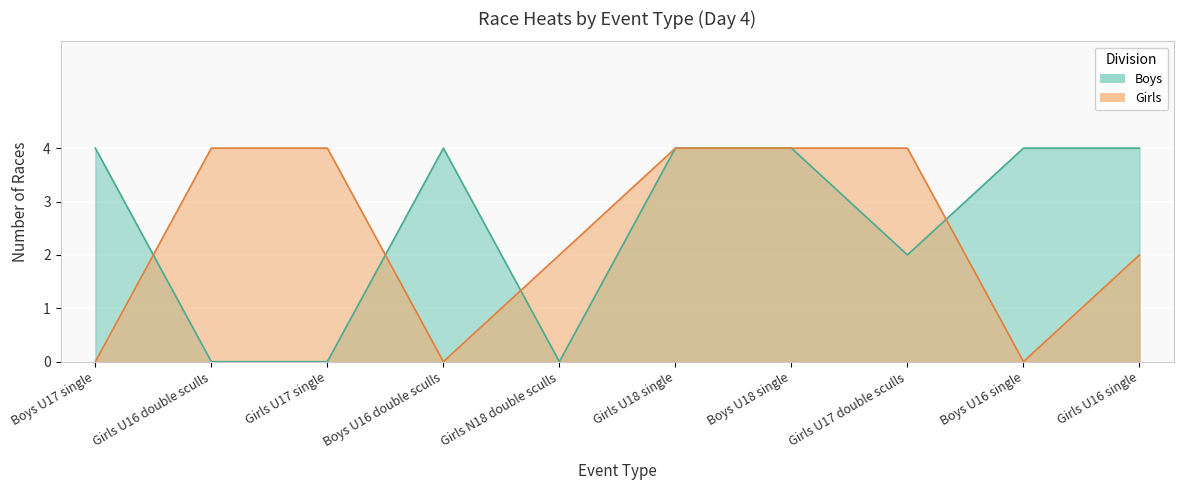

What is the average value of the Girls series?

2